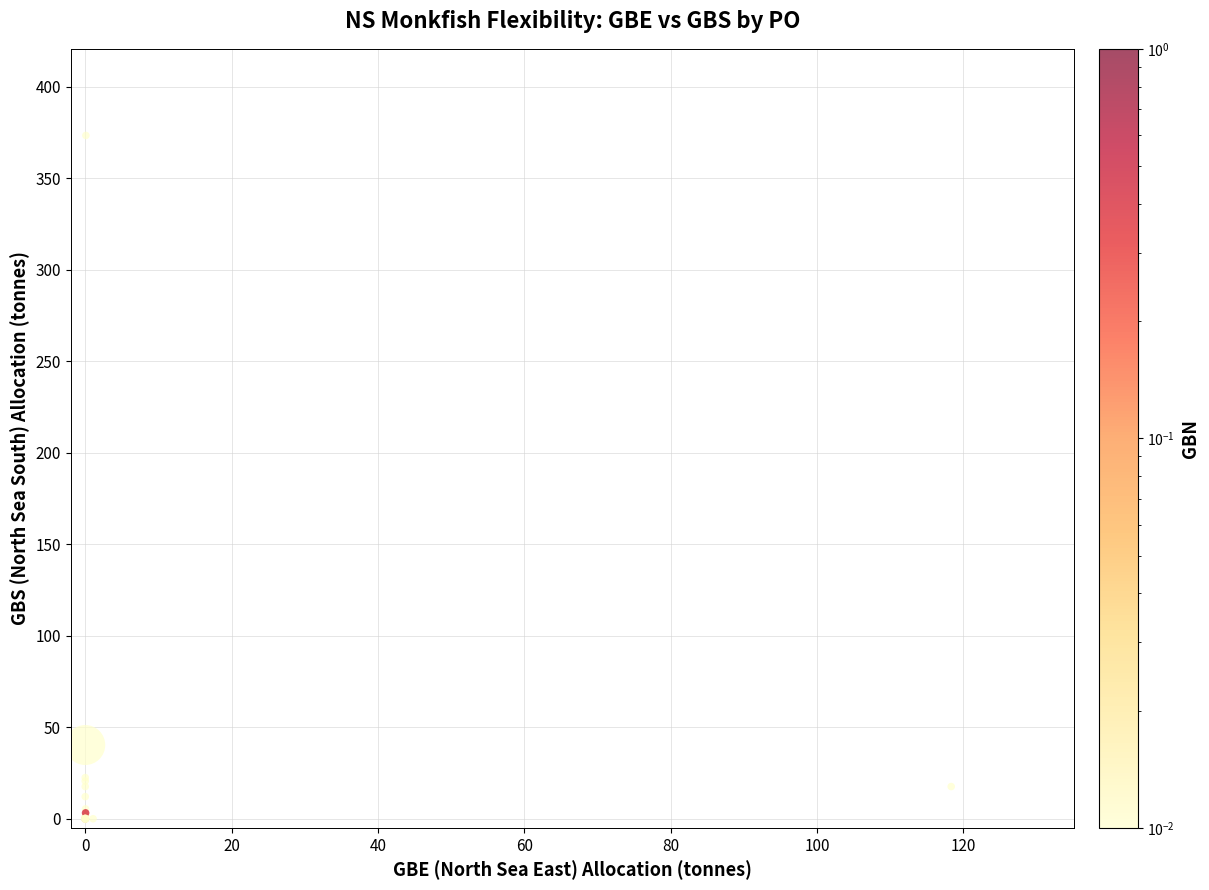

What Y value in the scatter plot is closest to 186?

40.3